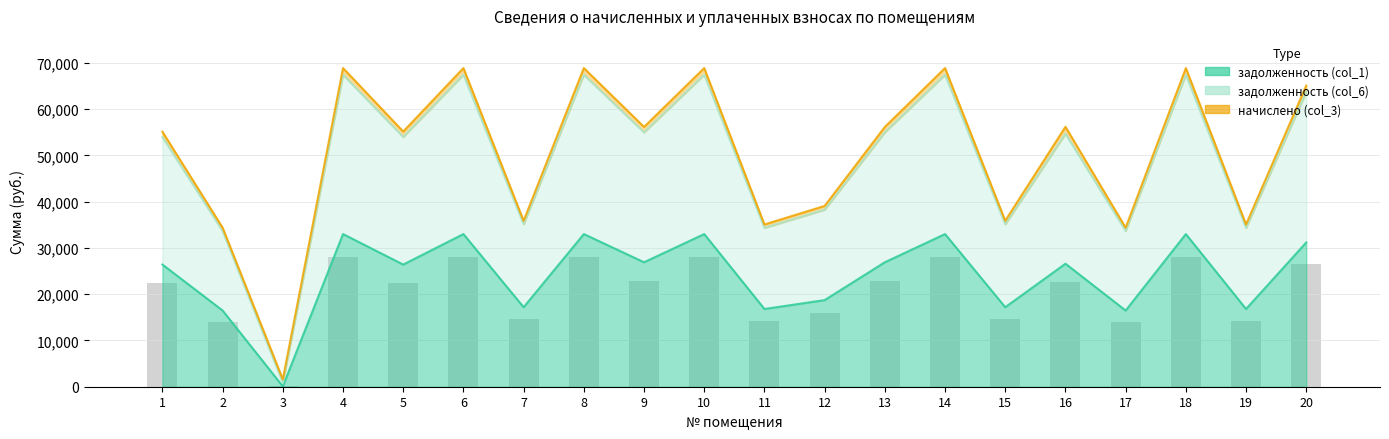

What is the sum of all задолженность (col_1) values?

481945.7